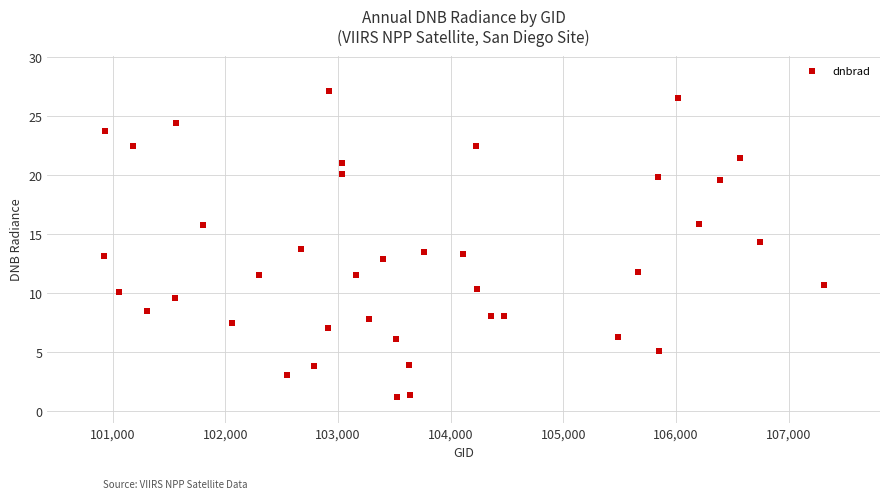

What is the range of Y values (max minus min)?

26.0